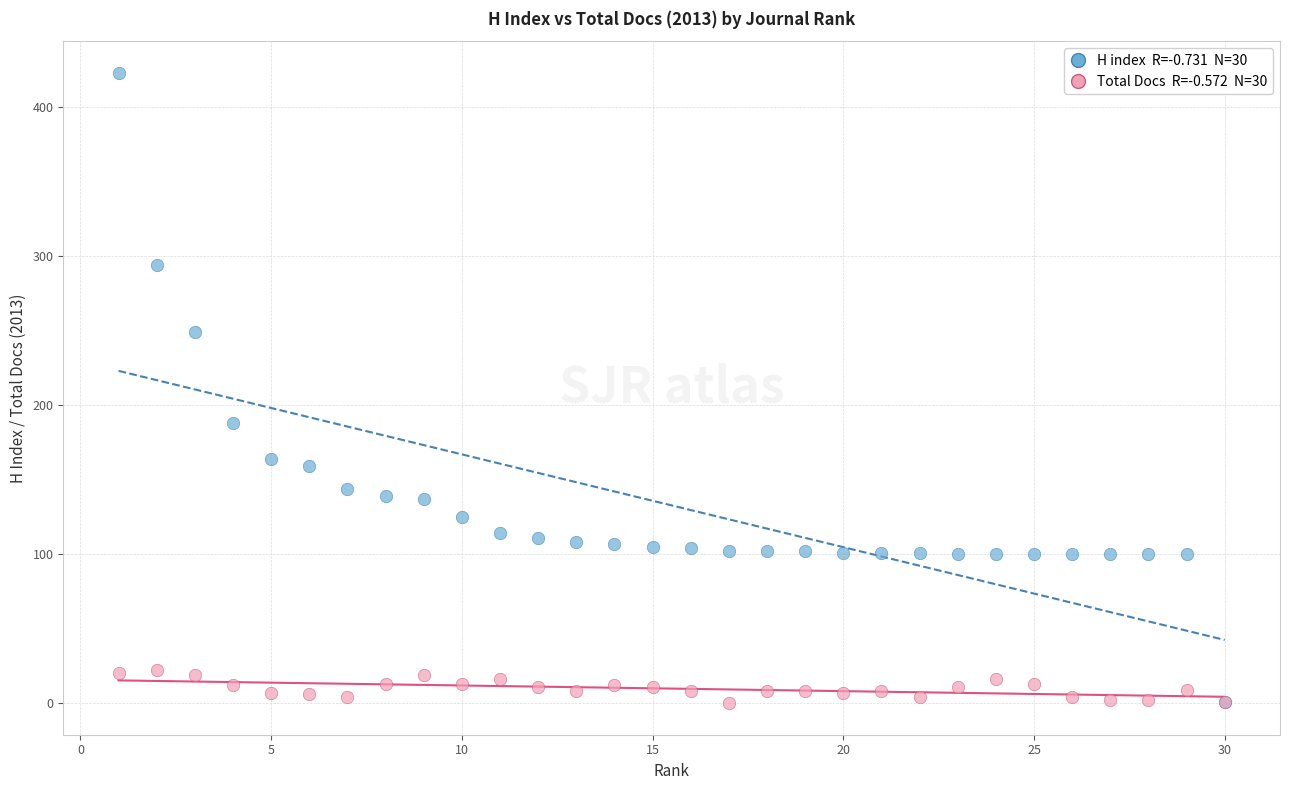

Across all series, what Y value is closest to 211?

188